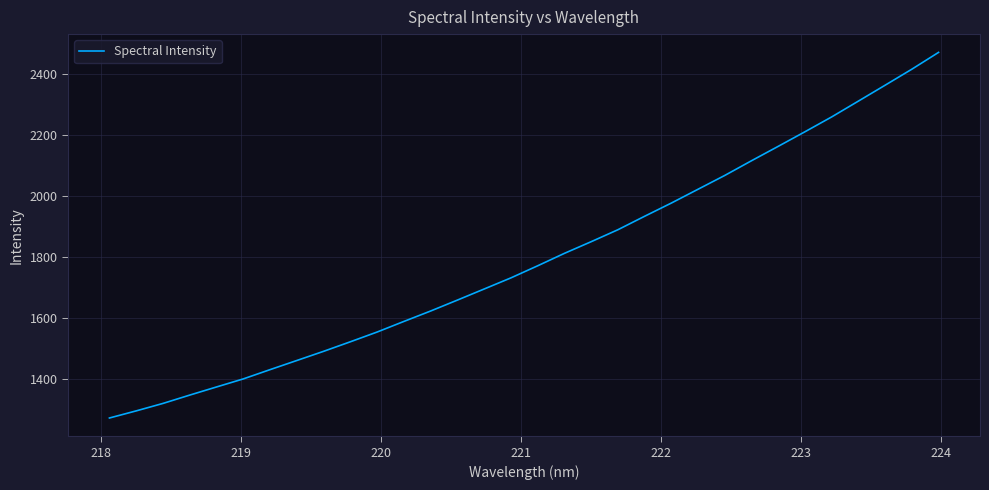

What is the smallest value displayed?

1273.9